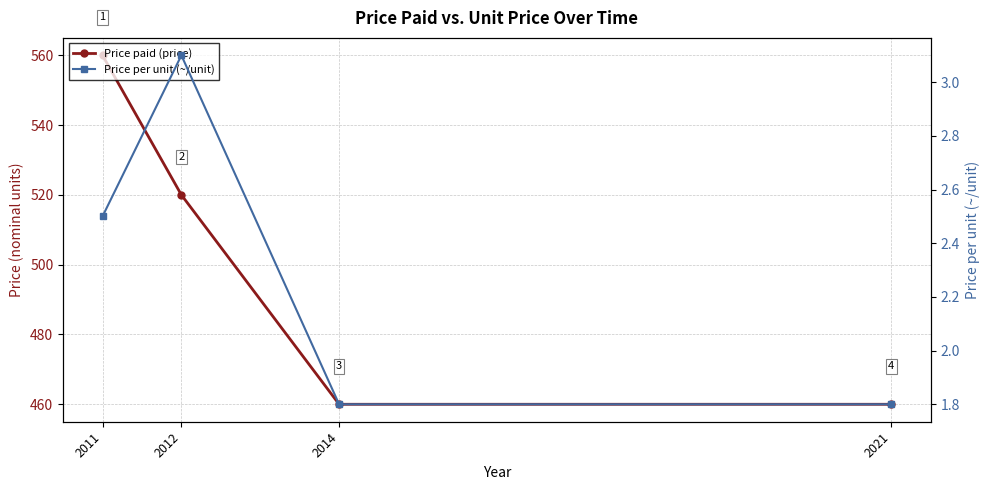

Between 2011 and 2021, which series saw the biggest shift?

Price paid (price)